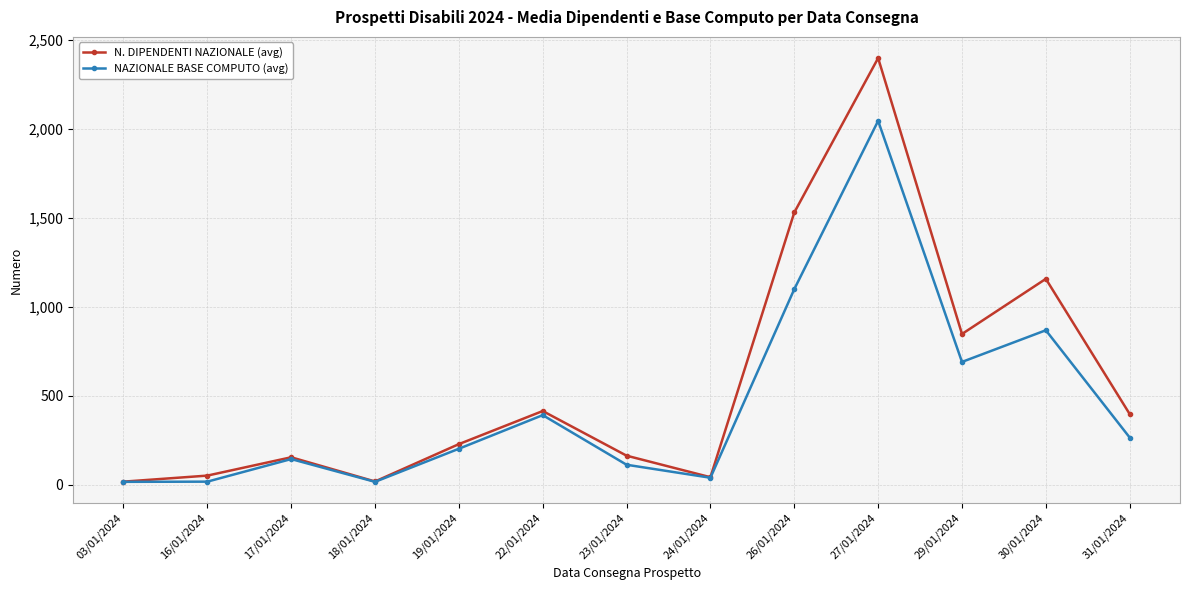

Which category has the highest value in the N. DIPENDENTI NAZIONALE (avg) series?

27/01/2024